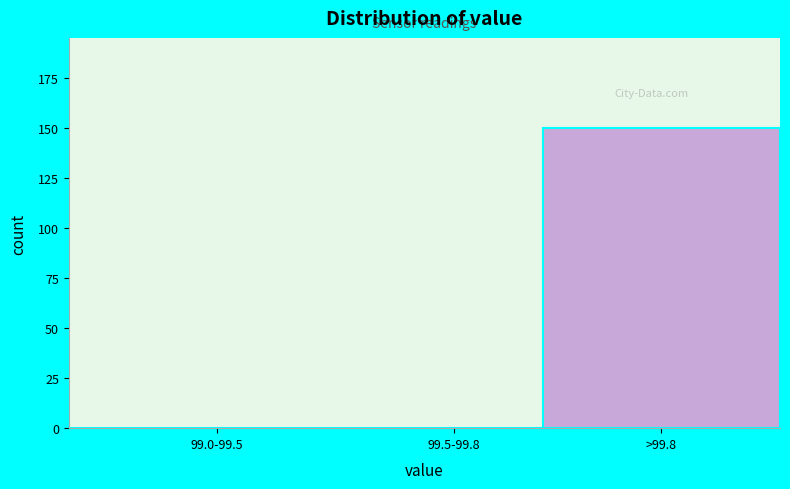

Reading right to left, what are all the values shown in this chart?

>99.8=150	99.5-99.8=0	99.0-99.5=0